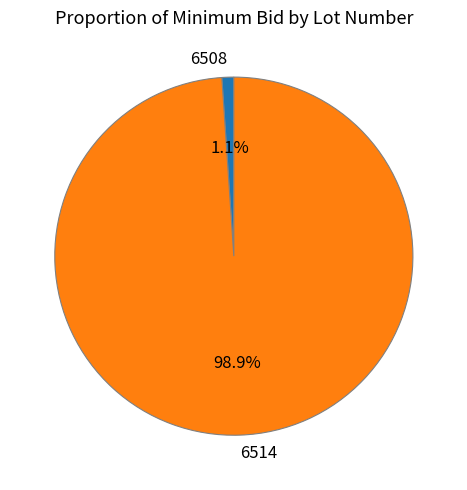

To the nearest percent, what percentage of the pie is 6508?

1%